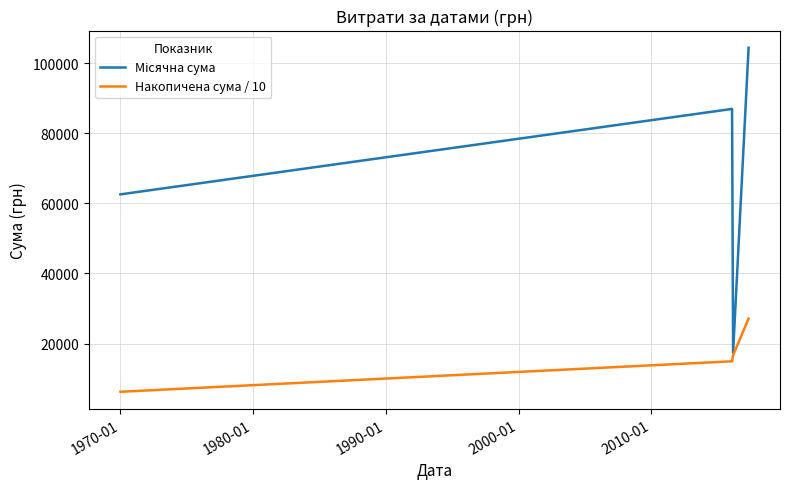

True or false: Накопичена сума / 10 has more than 2 points higher than both neighbors.

False